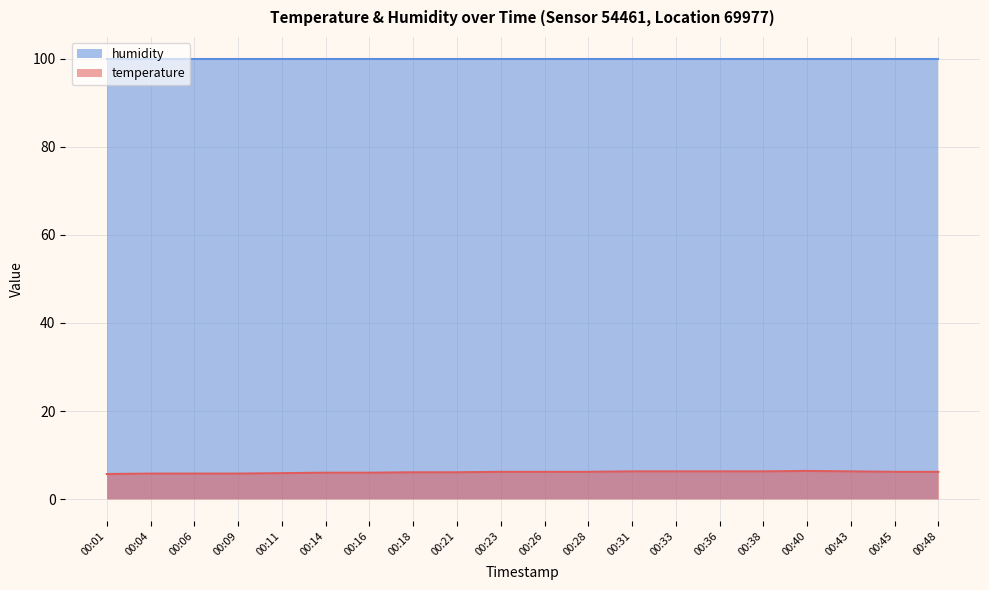

What is the value of the 1st point from the left?

5.7